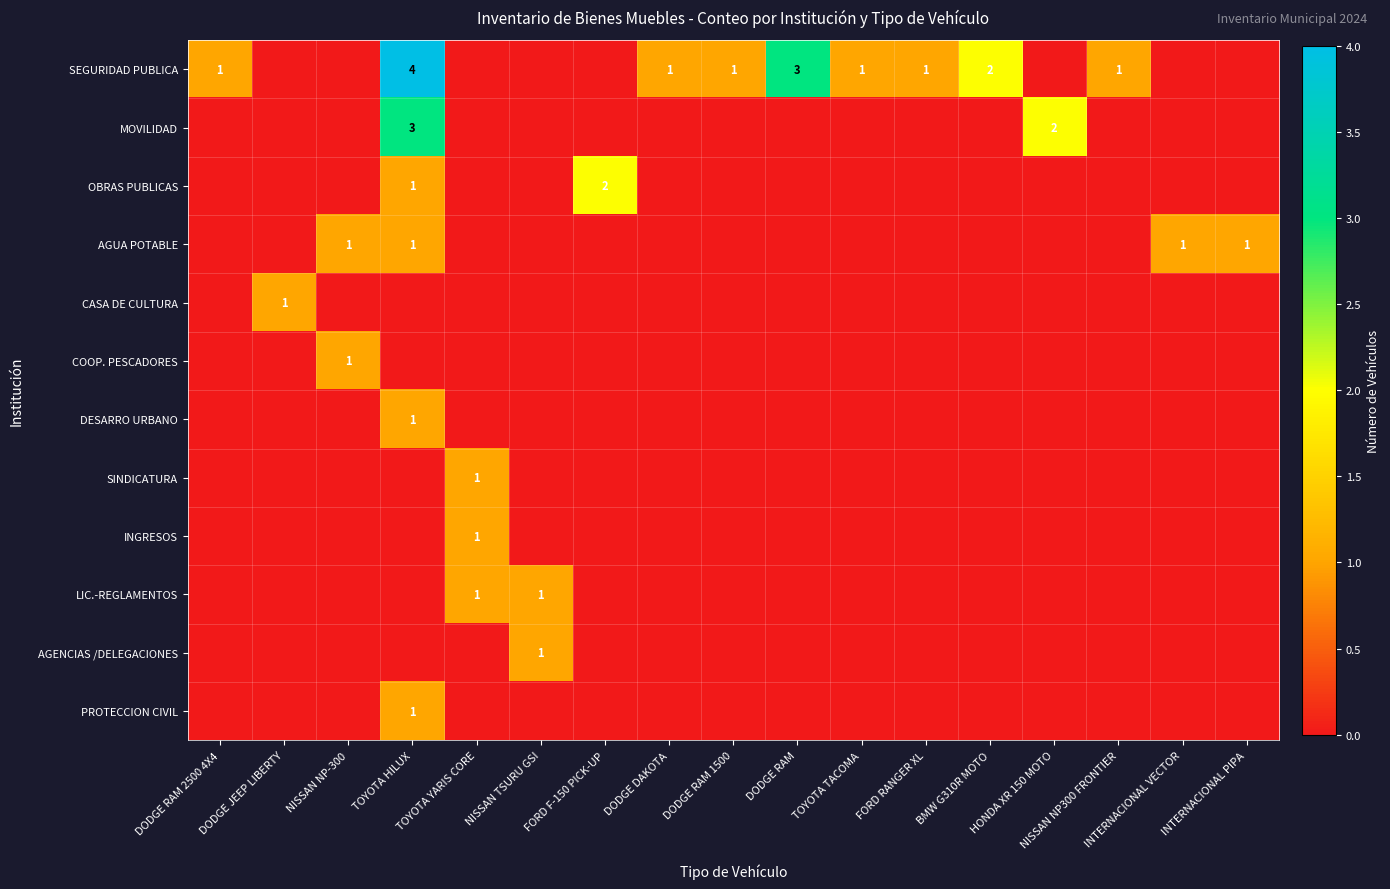

Is it true that LIC.-REGLAMENTOS equals 0 at TOYOTA YARIS CORE?

False